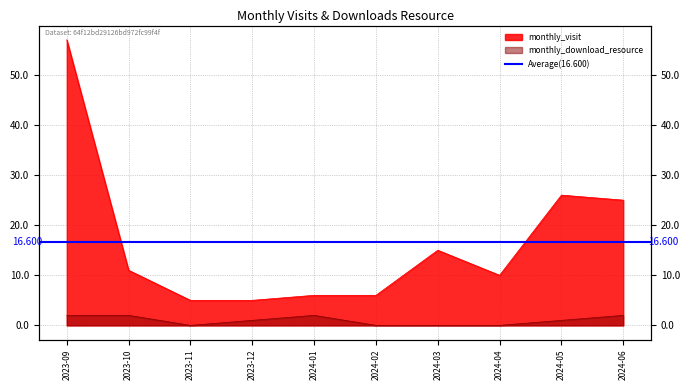

At which label is monthly_download_resource closest to 1?

2023-12